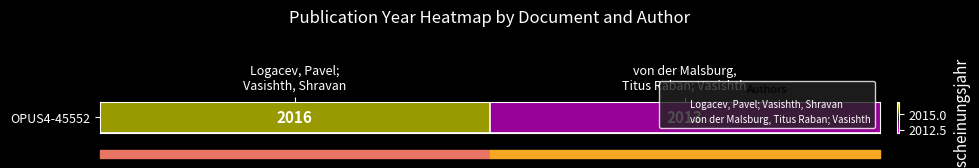

The value at von der Malsburg,
Titus Raban; Vasishth is 2711. True or false?

False